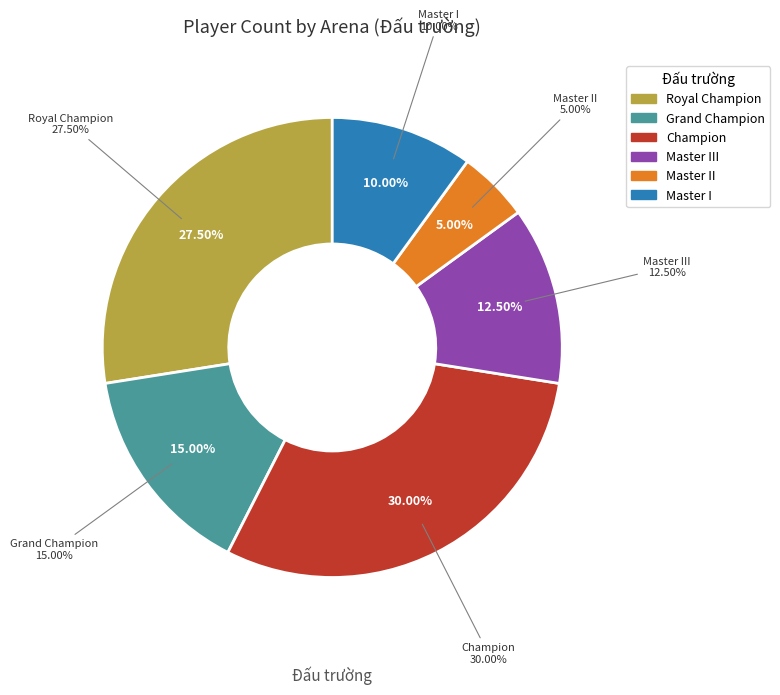

What percentage do Master II and Master III together represent?

17.5%